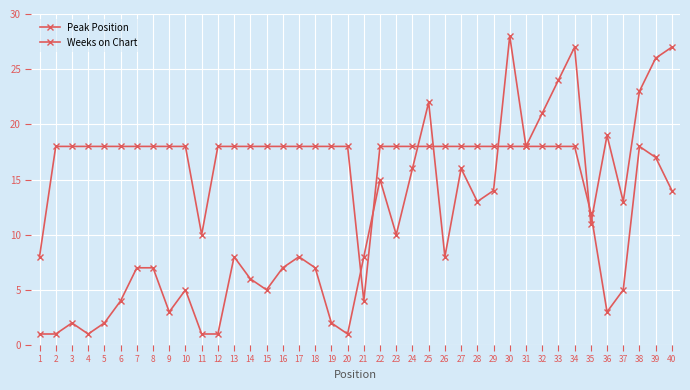

Reading left to right, list all the values displayed in this chart.

Peak Position: 1=1	2=1	3=2	4=1	5=2	6=4	7=7	8=7	9=3	10=5	11=1	12=1	13=8	14=6	15=5	16=7	17=8	18=7	19=2	20=1	21=8	22=15	23=10	24=16	25=22	26=8	27=16	28=13	29=14	30=28	31=18	32=21	33=24	34=27	35=11	36=19	37=13	38=23	39=26	40=27
Weeks on Chart: 1=8	2=18	3=18	4=18	5=18	6=18	7=18	8=18	9=18	10=18	11=10	12=18	13=18	14=18	15=18	16=18	17=18	18=18	19=18	20=18	21=4	22=18	23=18	24=18	25=18	26=18	27=18	28=18	29=18	30=18	31=18	32=18	33=18	34=18	35=12	36=3	37=5	38=18	39=17	40=14